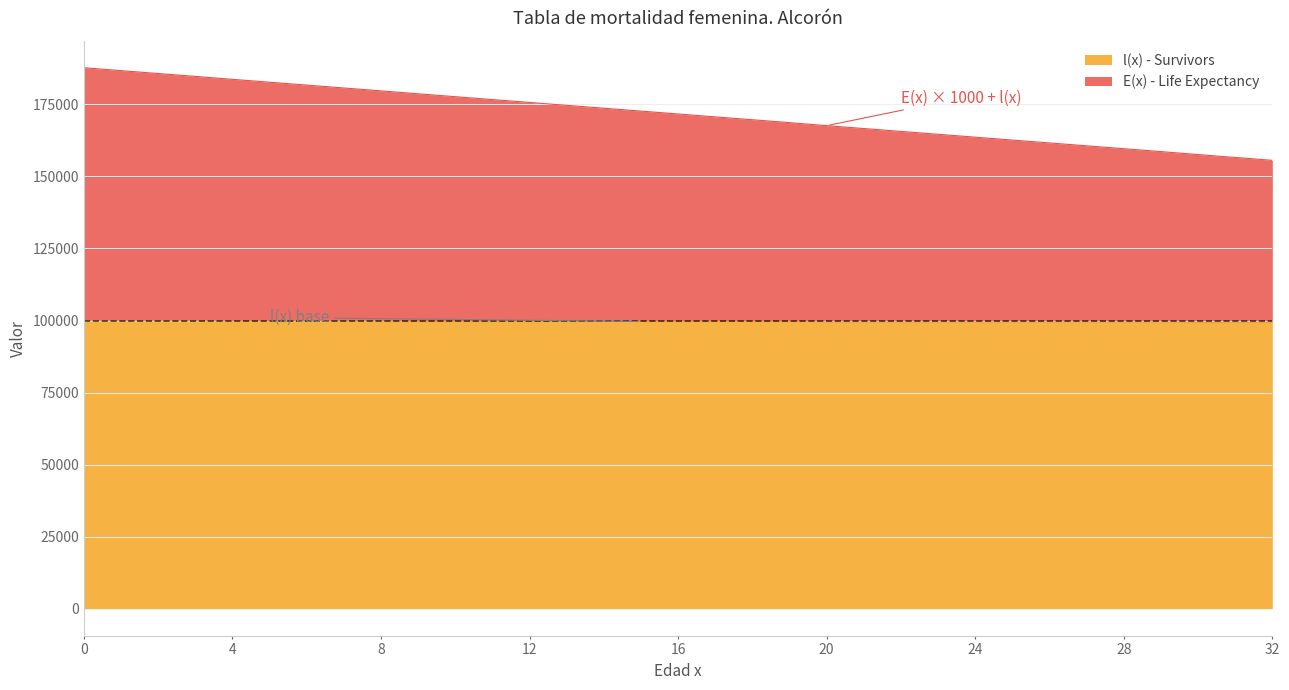

True or false: E(x) - Life Expectancy has a value of 155587.4 at 32.

True